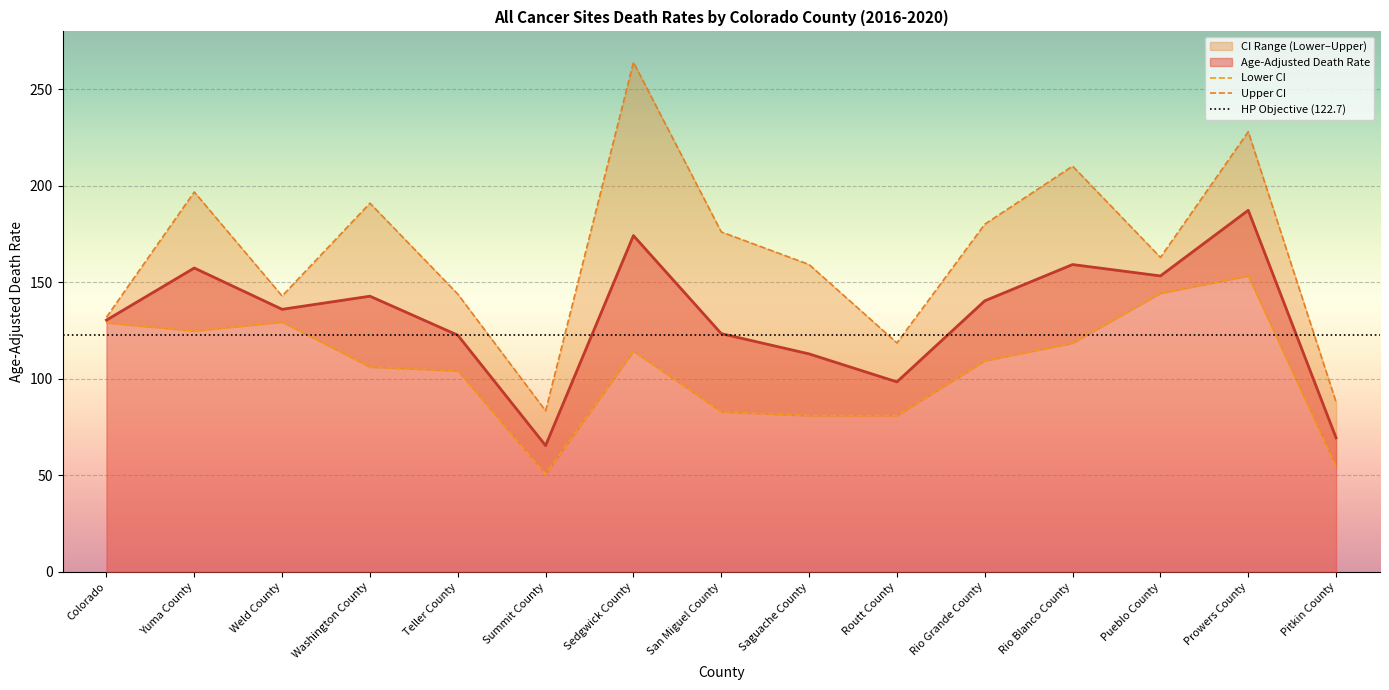

What is the difference between the maximum and minimum values in the Upper CI series?

180.6